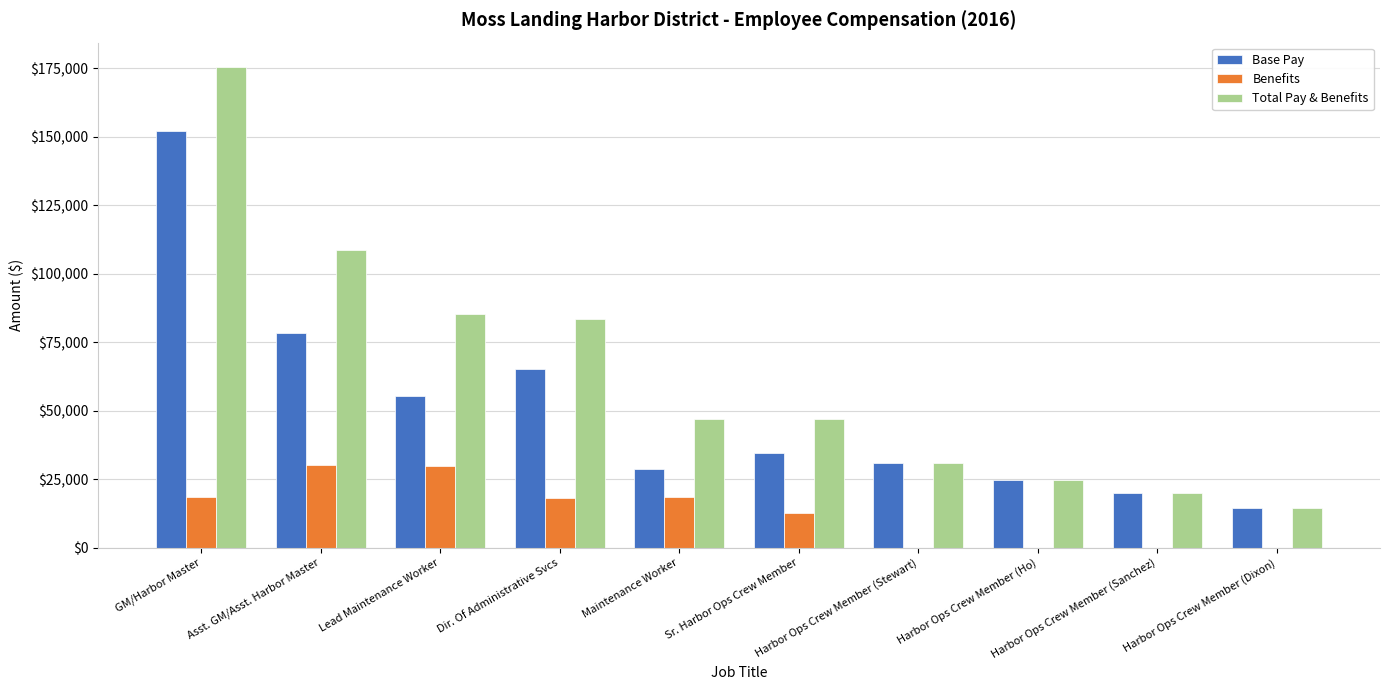

What is the sum of all Benefits values?

128095